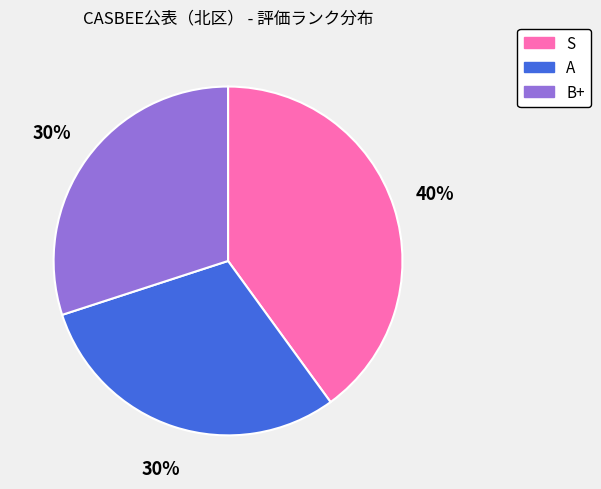

Which slice is the largest?

S